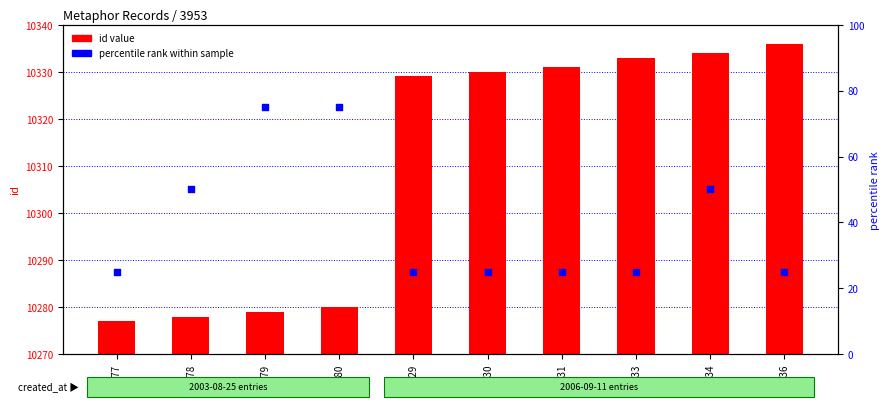

At how many categories does at least one series exceed 3772?

10